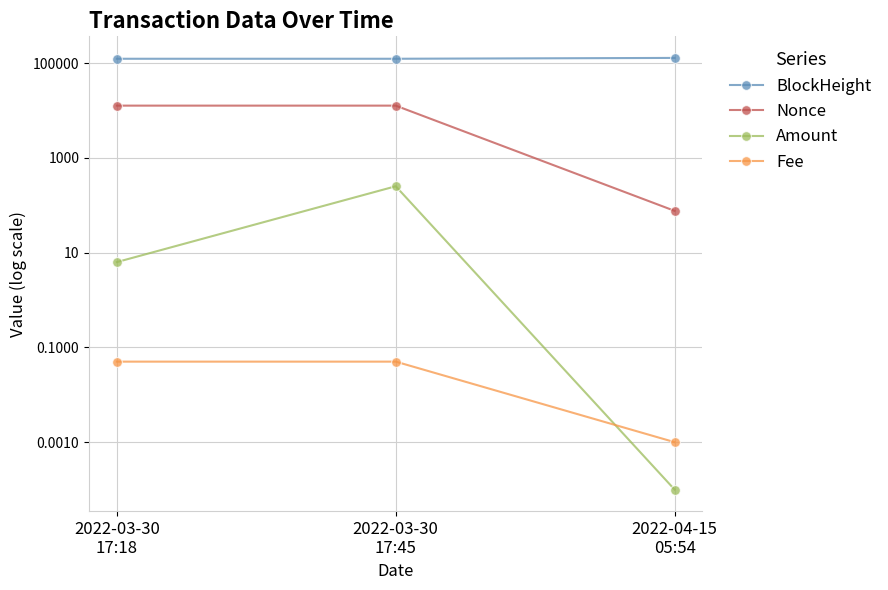

Rank the series by their maximum value, from lowest to highest.

Fee, Amount, Nonce, BlockHeight